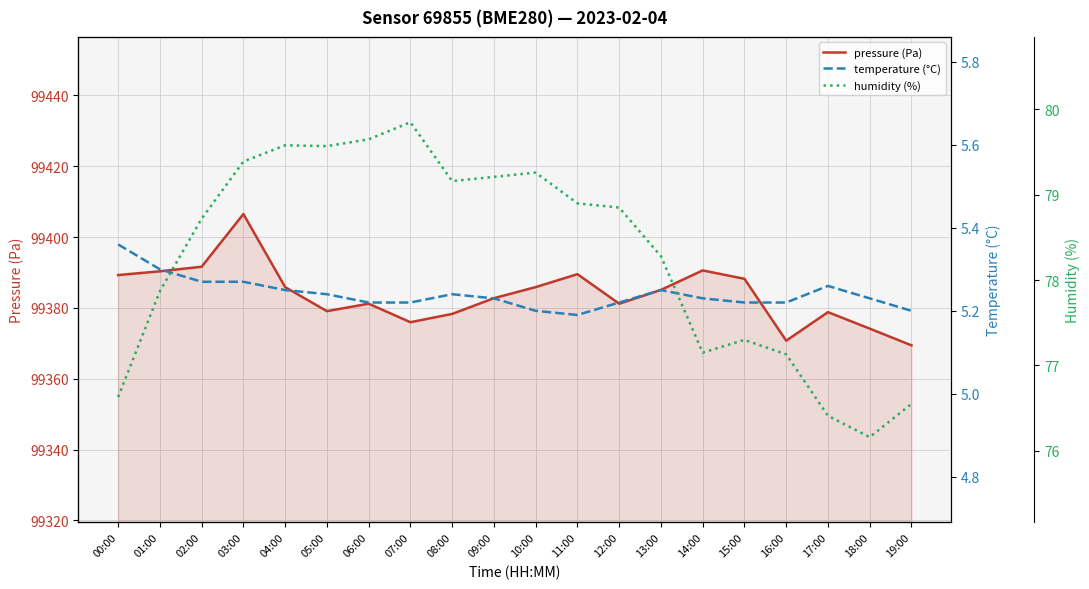

What is the label of the 7th point from the left?

06:00